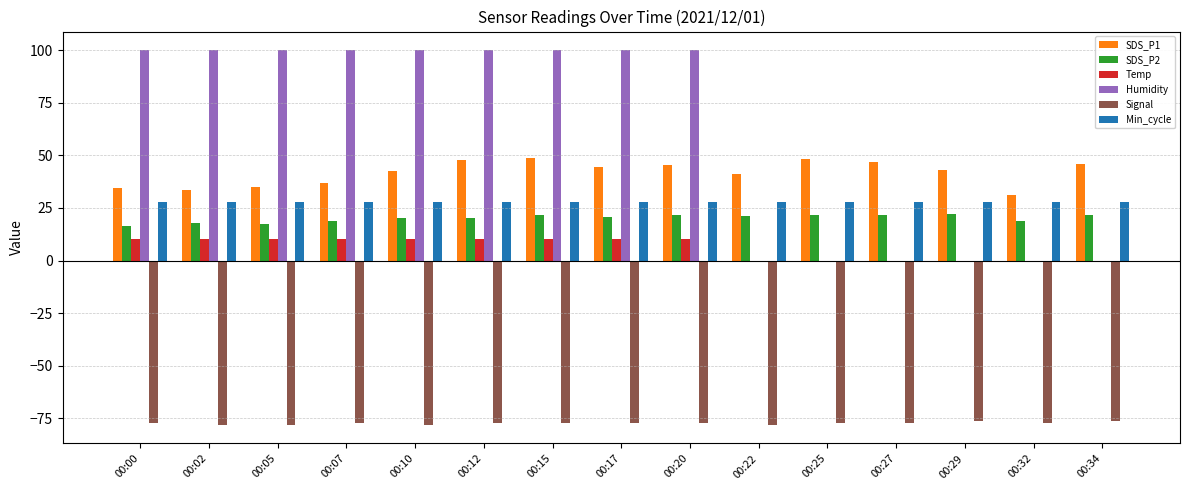

Which series changed the most between 00:12 and 00:22?

Humidity